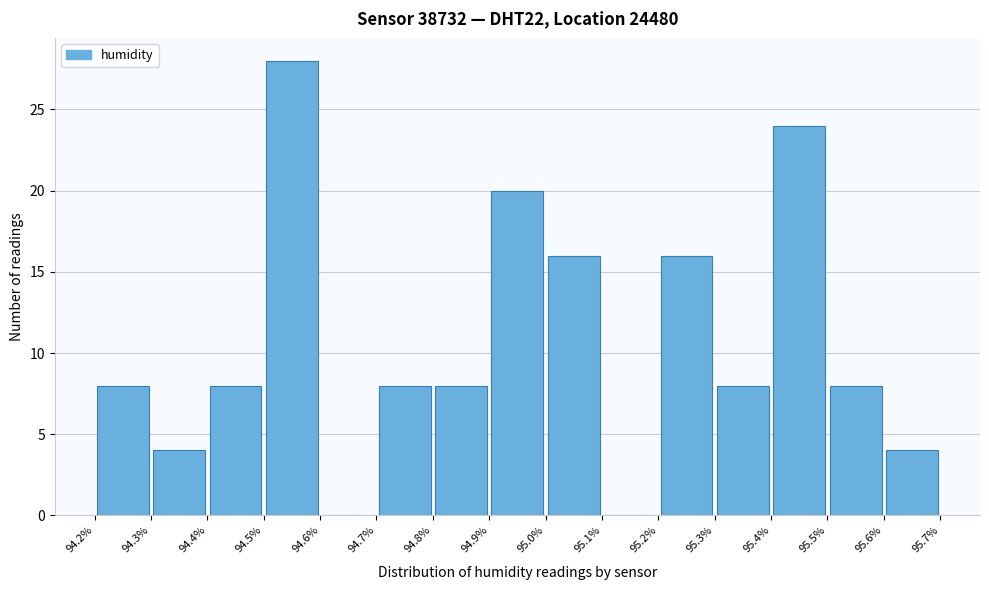

Over which range of the x-axis is the bar tallest?

94.5% to 94.6%